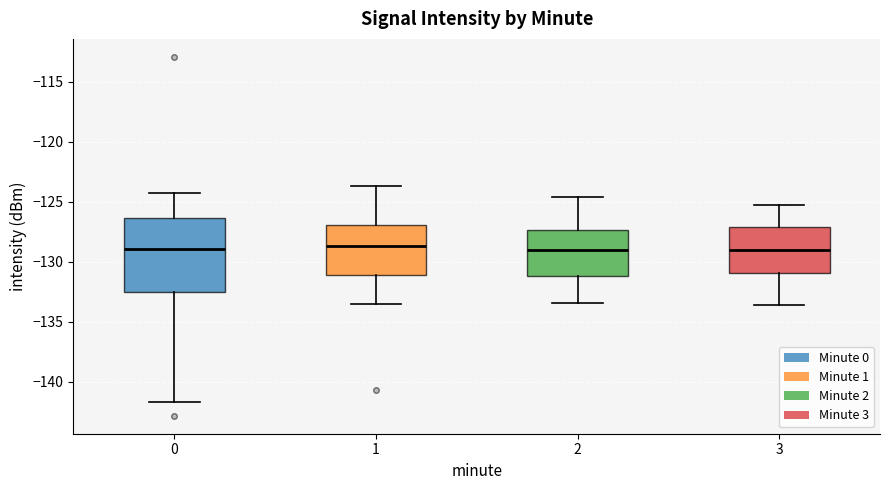

Where is the lower edge of the box at x = 0 on the y-axis? The values are not printed on the chart, so give them approximately, as read against the axis.

-132.5